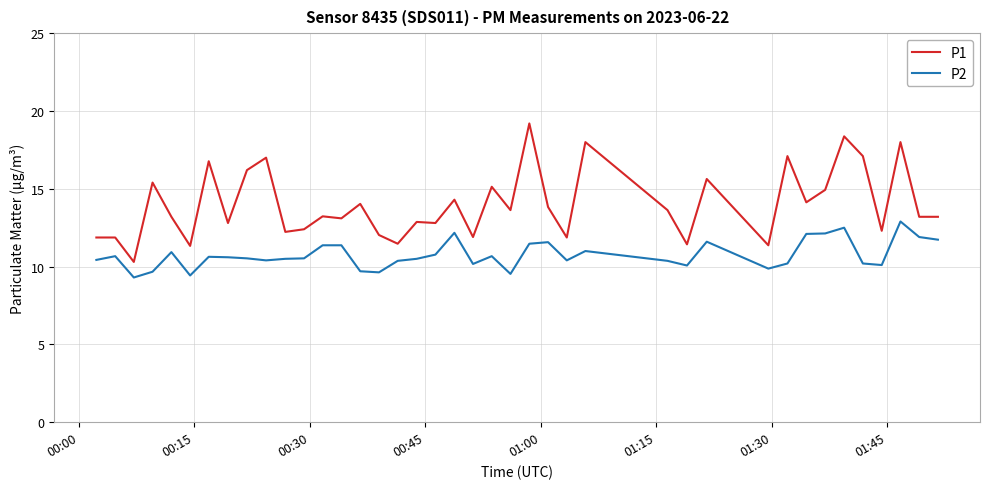

What is the highest value of the P1 series?

19.2